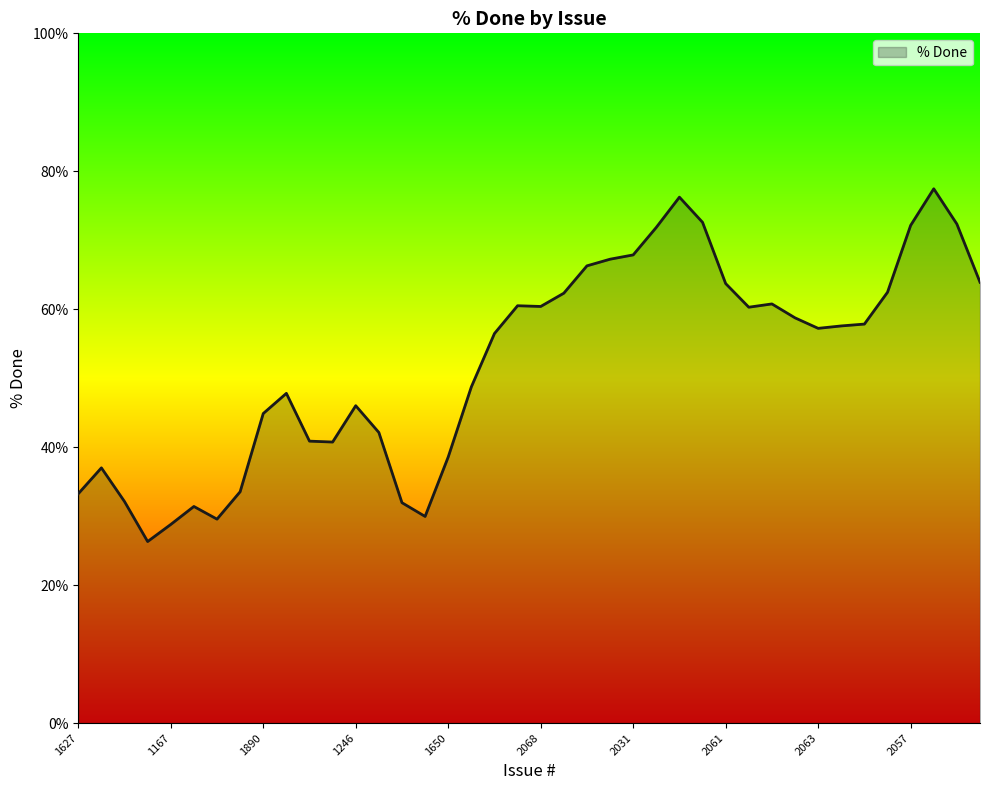

What is the smallest value displayed?

26.3